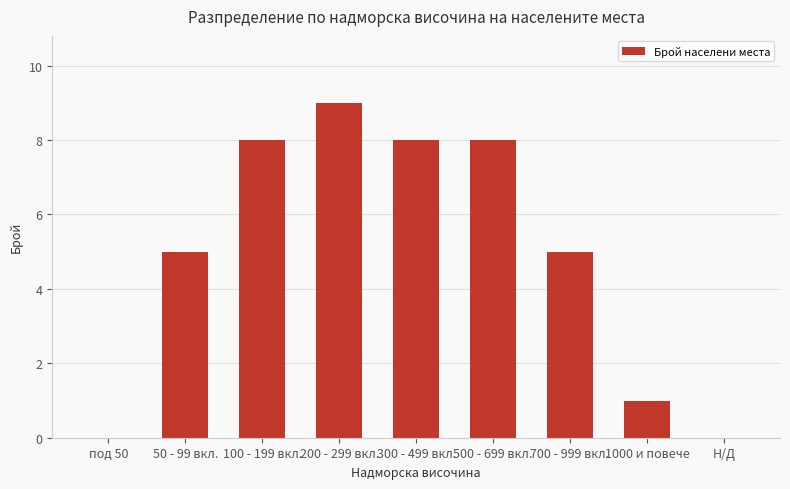

Read the value at 1000 и повече.

1